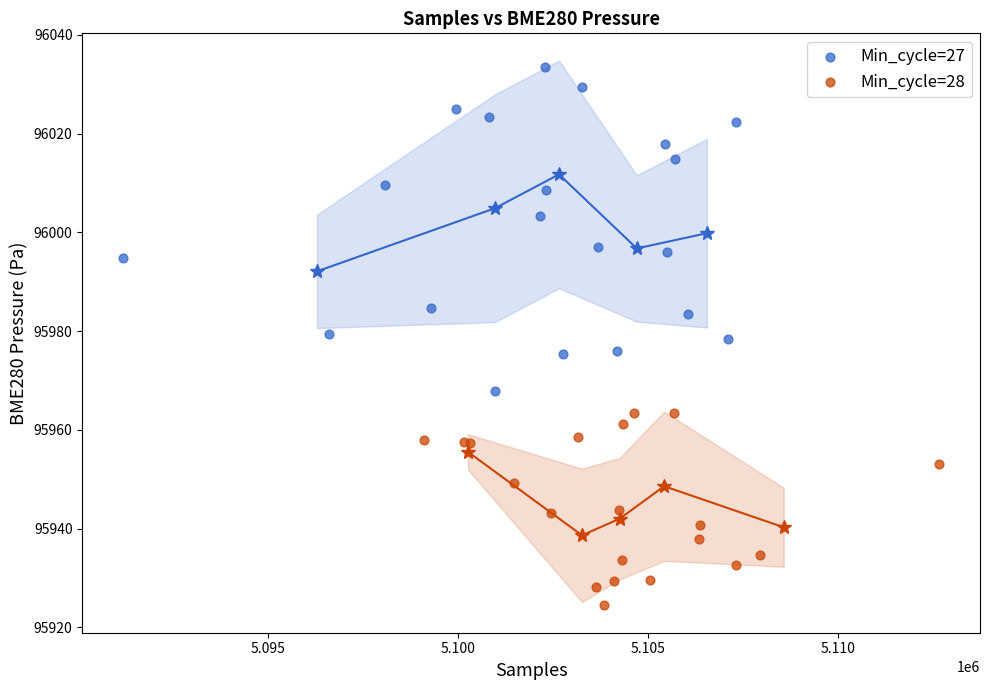

Which series reaches the minimum Y coordinate?

Min_cycle=28